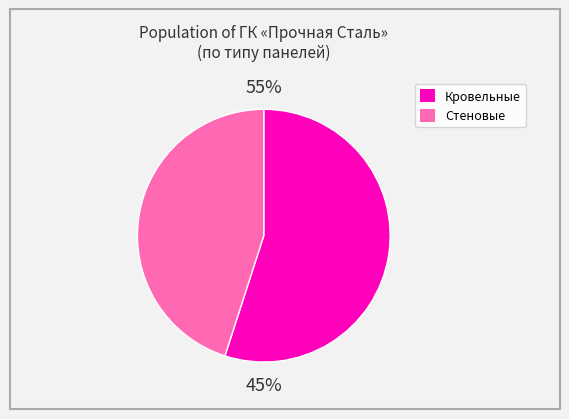

Is the sum of Кровельные ПИР 100 and Стеновые ПИР 30 greater than half?

No